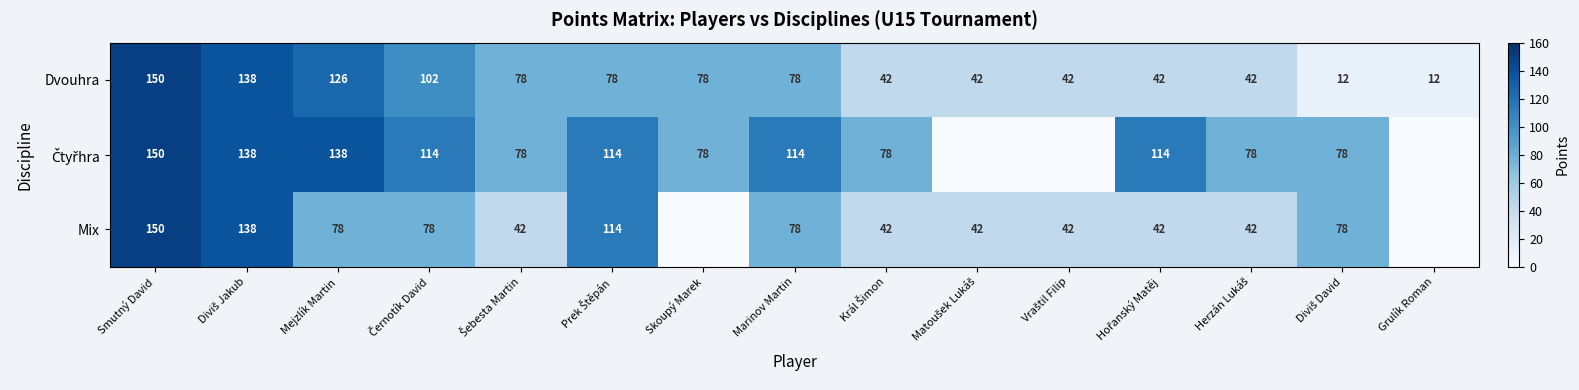

At which label does Dvouhra first exceed 78?

Smutný David